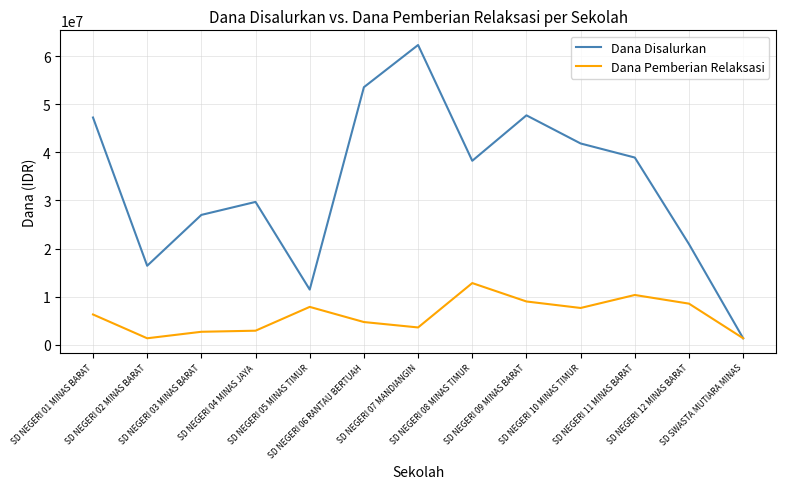

List the series in order of their overall mean, lowest first.

Dana Pemberian Relaksasi, Dana Disalurkan